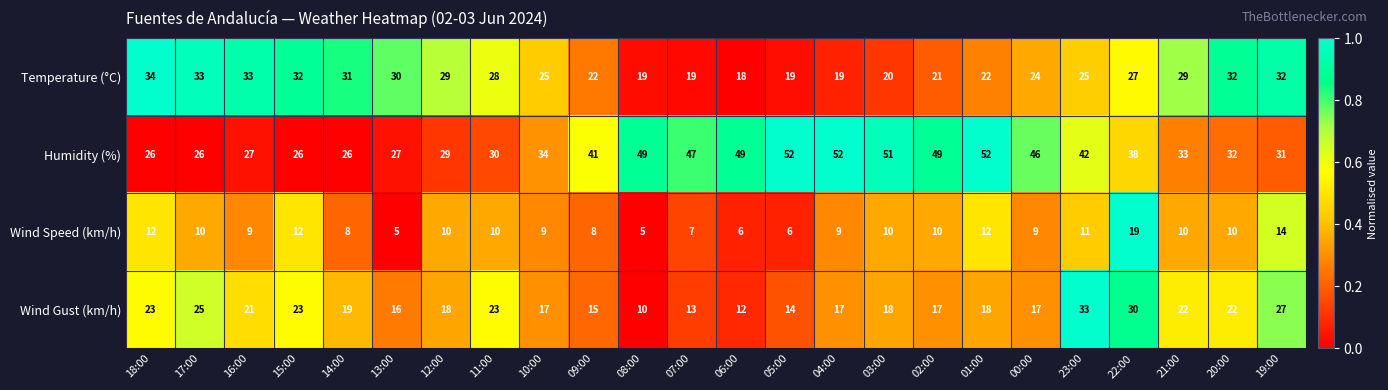

True or false: Wind Speed (km/h) has a value of 12 at 18:00.

True